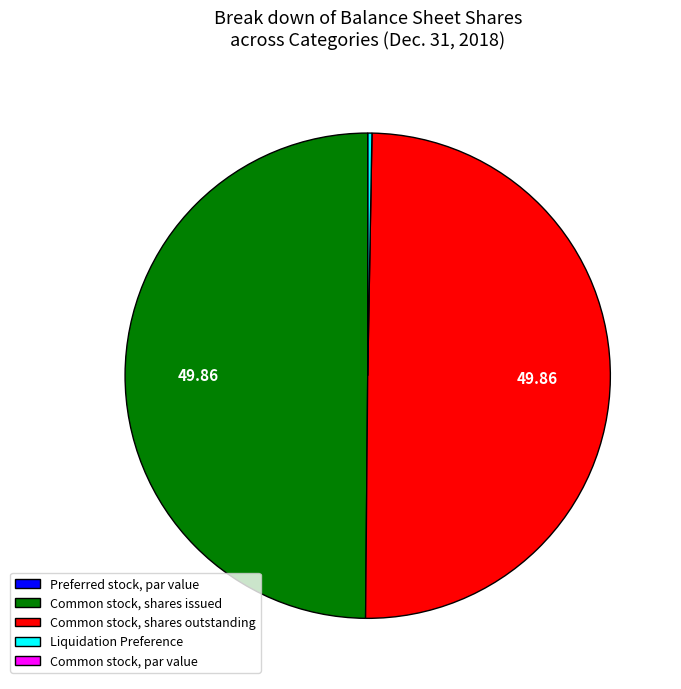

How many slices are in this pie chart?

5